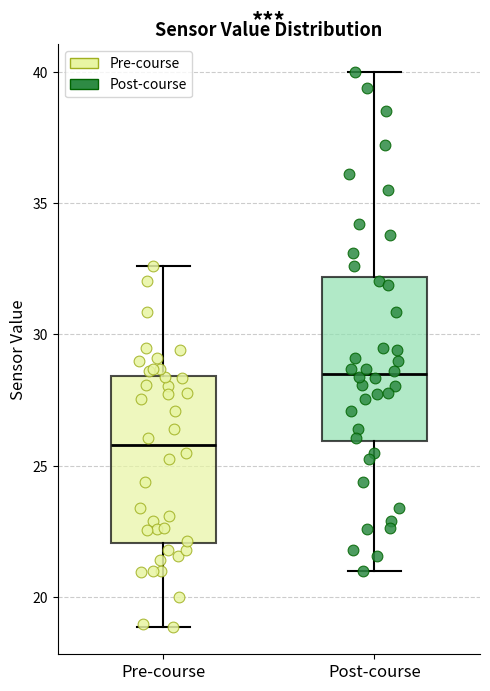

Where does the lower whisker of the box for Post-course end on the y-axis? The values are not printed on the chart, so give them approximately, as read against the axis.

21.0